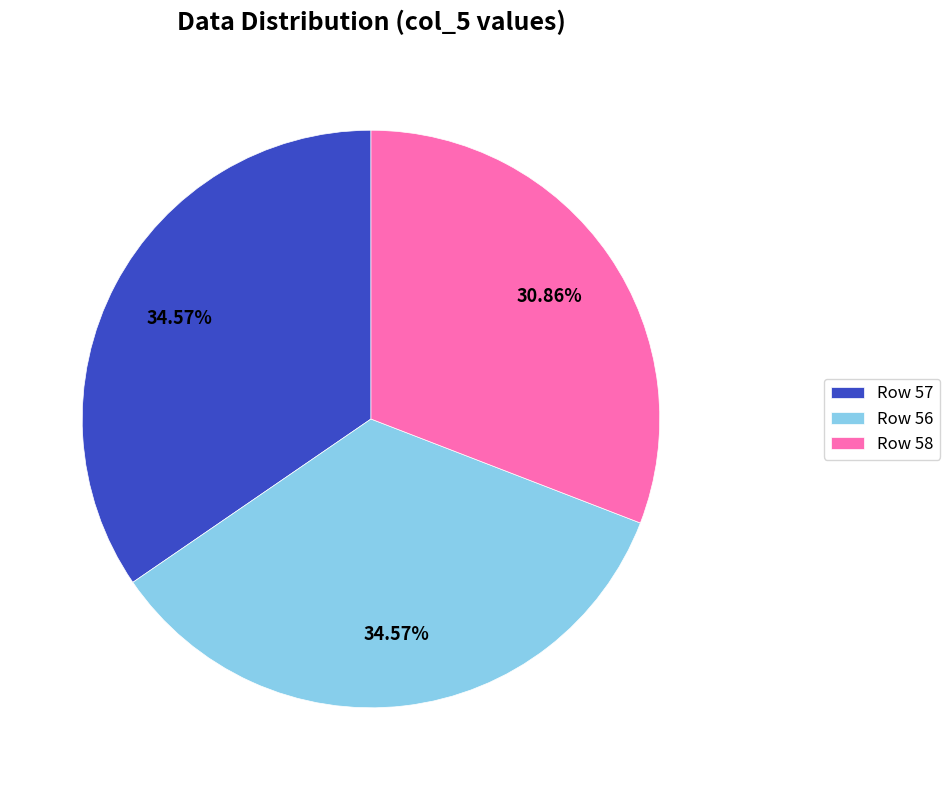

What is the smallest slice in the pie chart?

Row 58